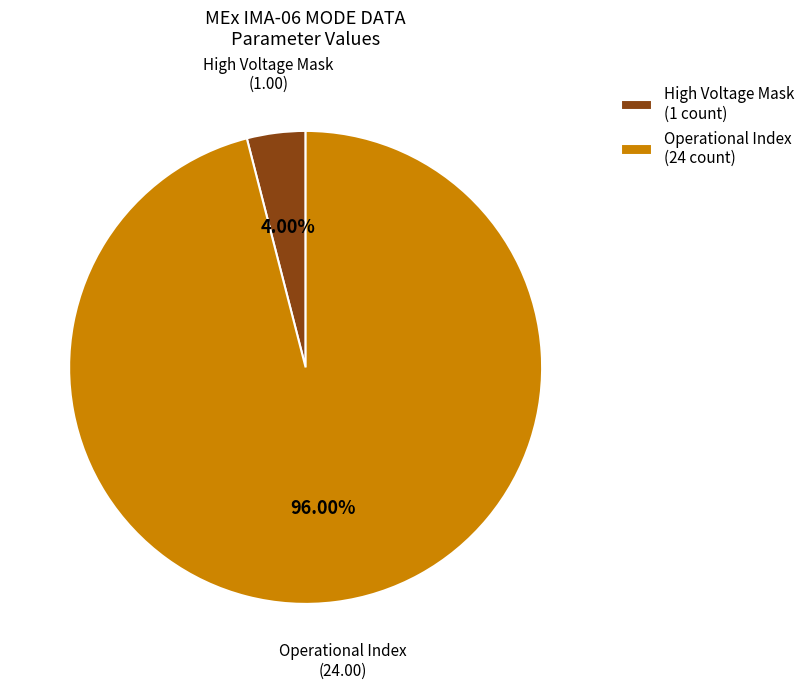

Combined, do High Voltage Mask (1 count) and Operational Index (24 count) account for over 50%?

Yes